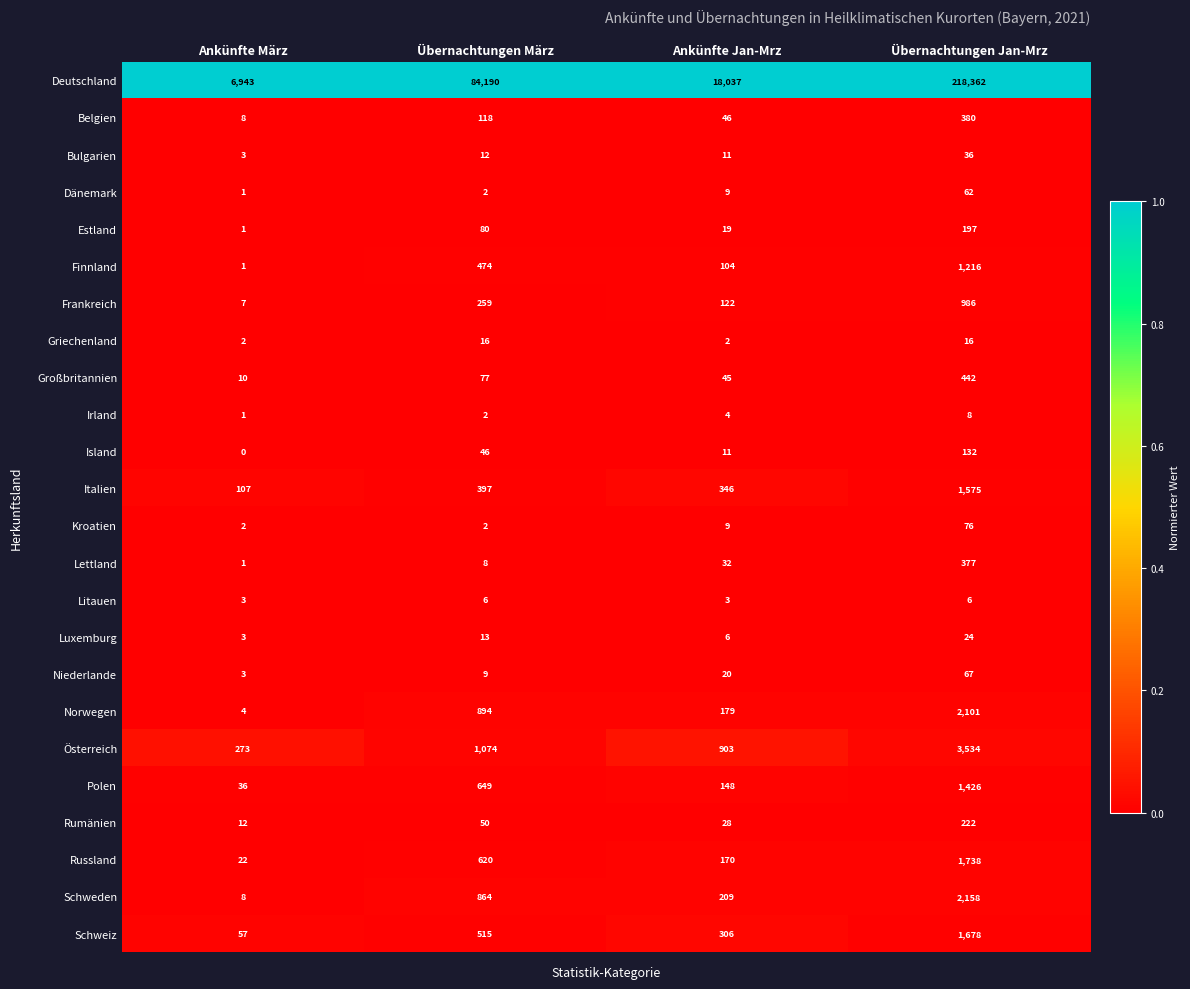

Between Ankünfte März and Übernachtungen Jan-Mrz, which series saw the biggest shift?

Deutschland